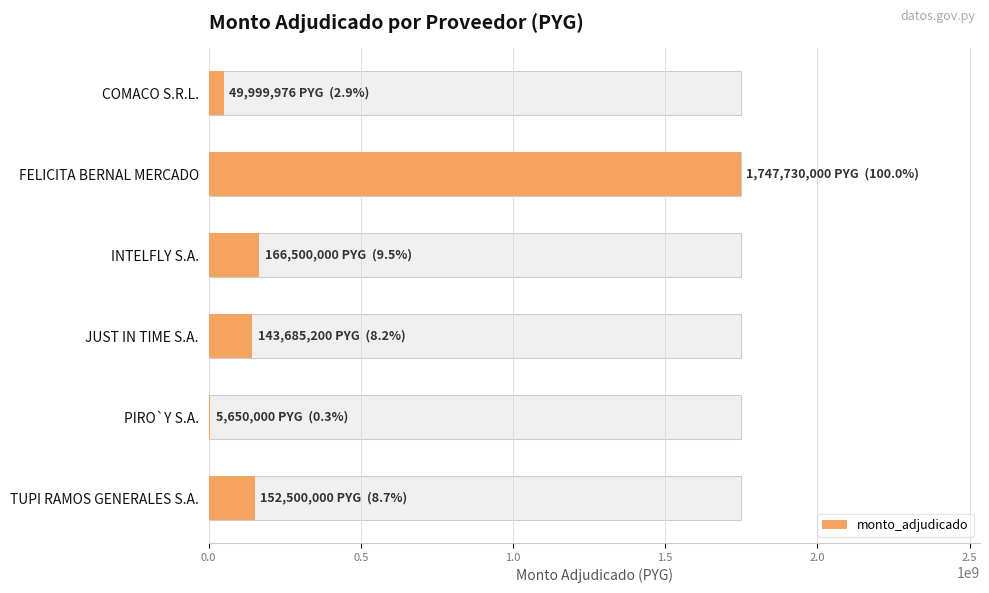

What is the value of the 4th bar from the left?

143685200